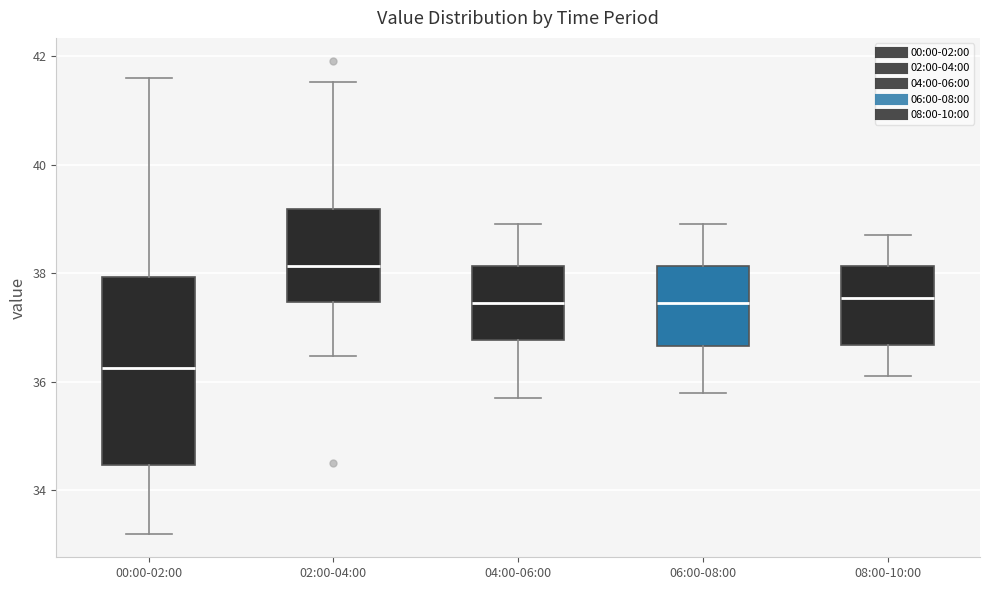

Reading left to right, transcribe this box plot: for each box, give where its median line is, the range the box spans, and where its two whiskers end, as read against the y-axis. The values are not printed on the chart, so give them approximately, as read against the axis.

00:00-02:00: median 36.2, box 34.4 to 38.0, whiskers 33.2 to 41.6
02:00-04:00: median 38.2, box 37.4 to 39.2, whiskers 36.4 to 41.6
04:00-06:00: median 37.4, box 36.8 to 38.2, whiskers 35.8 to 39.0
06:00-08:00: median 37.4, box 36.6 to 38.2, whiskers 35.8 to 39.0
08:00-10:00: median 37.6, box 36.6 to 38.2, whiskers 36.2 to 38.8